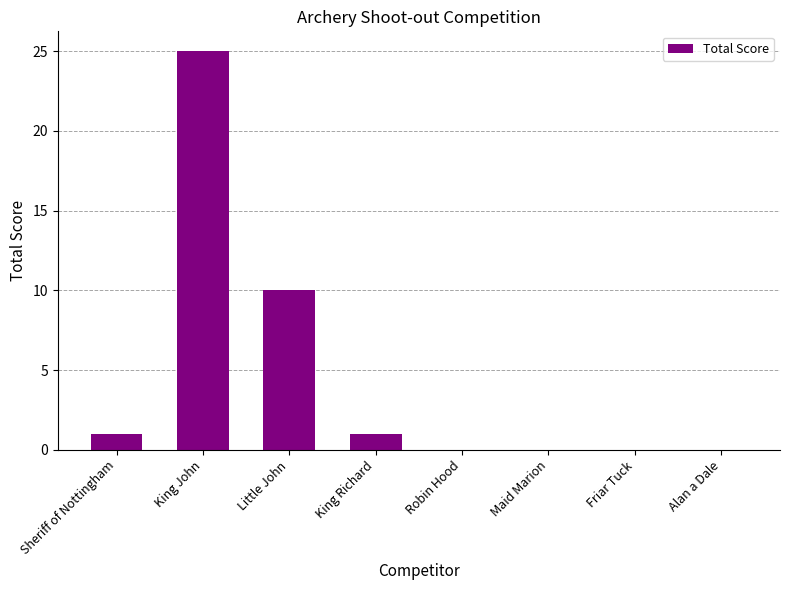

Between Robin Hood and King John, which is larger?

King John